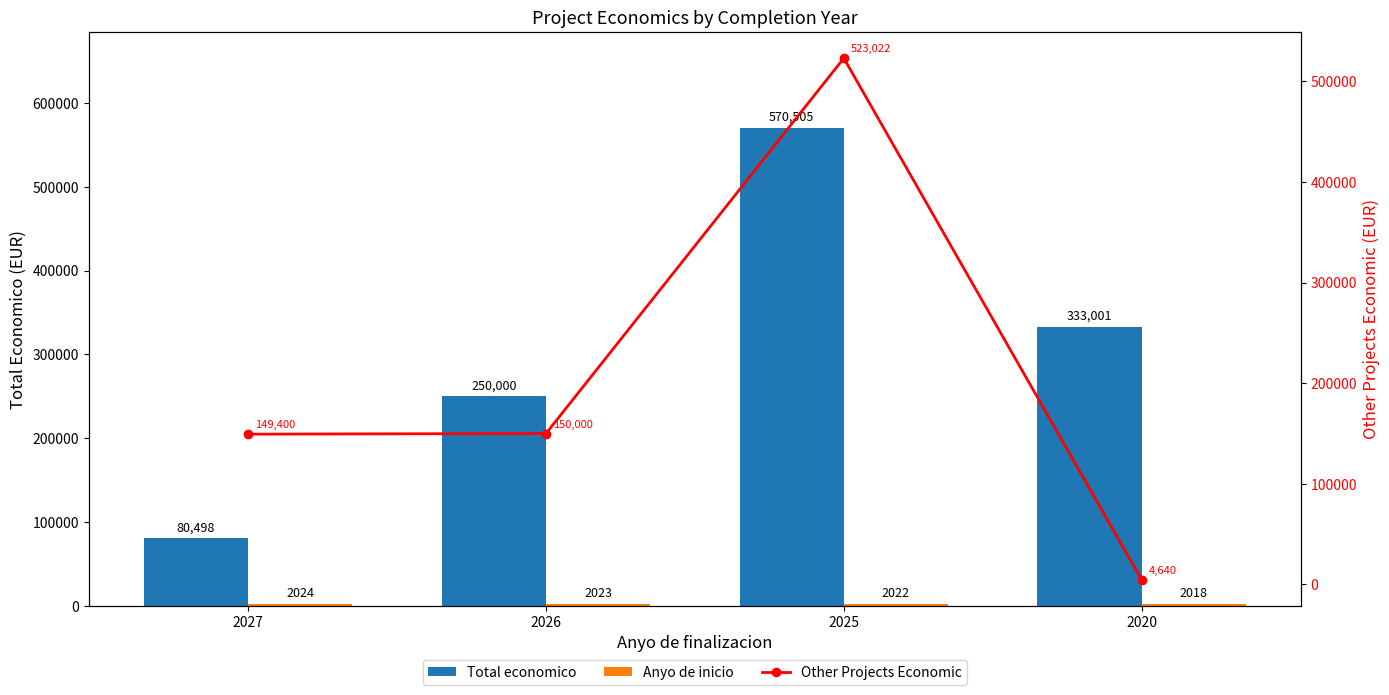

How many data points in Anyo de inicio are less than 2023?

2